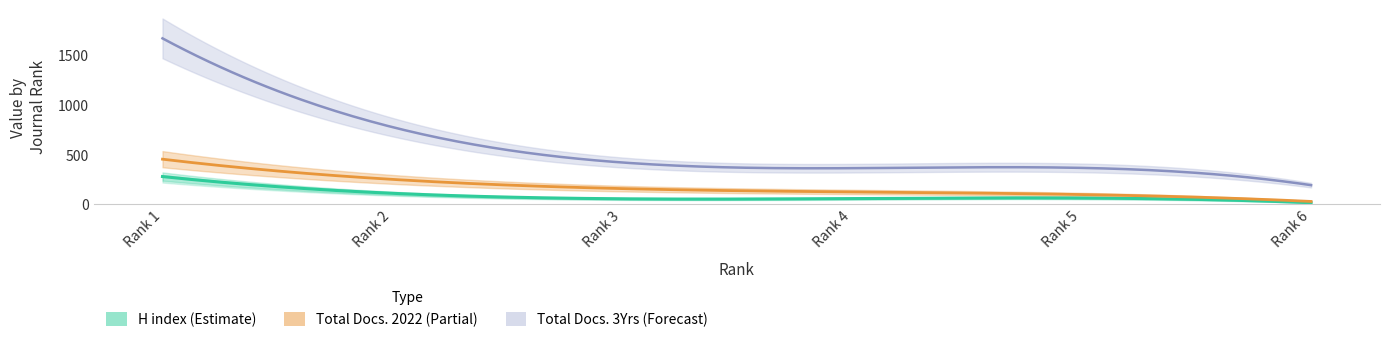

Which series changed the most between 3 and 6?

Total Docs. (3years)